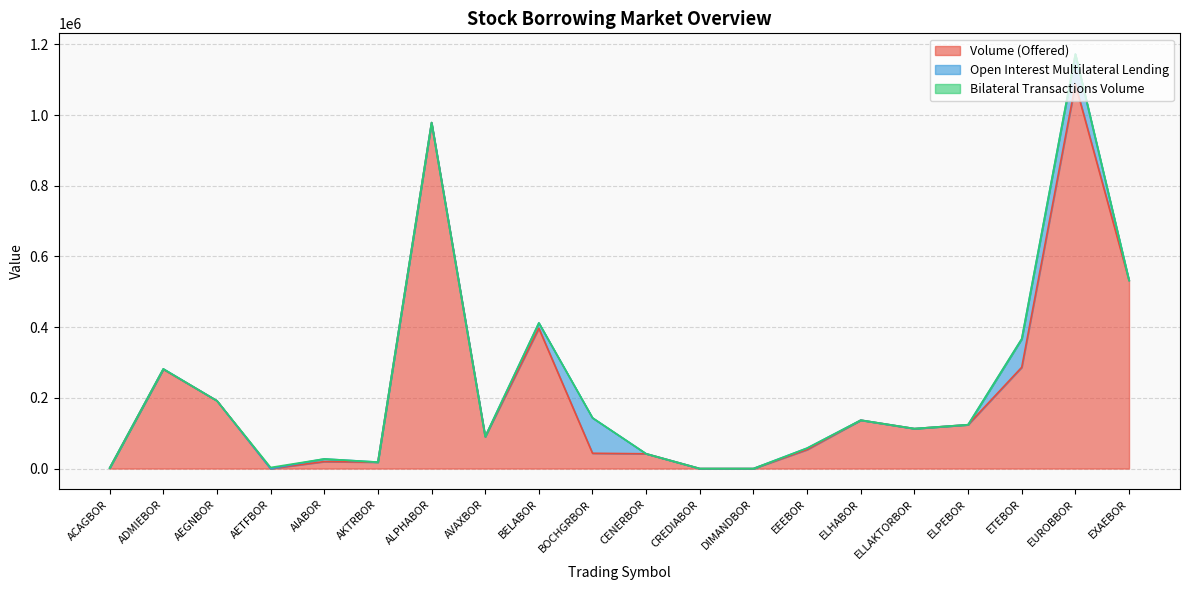

Which series has the largest range (max minus min)?

Volume (Offered)